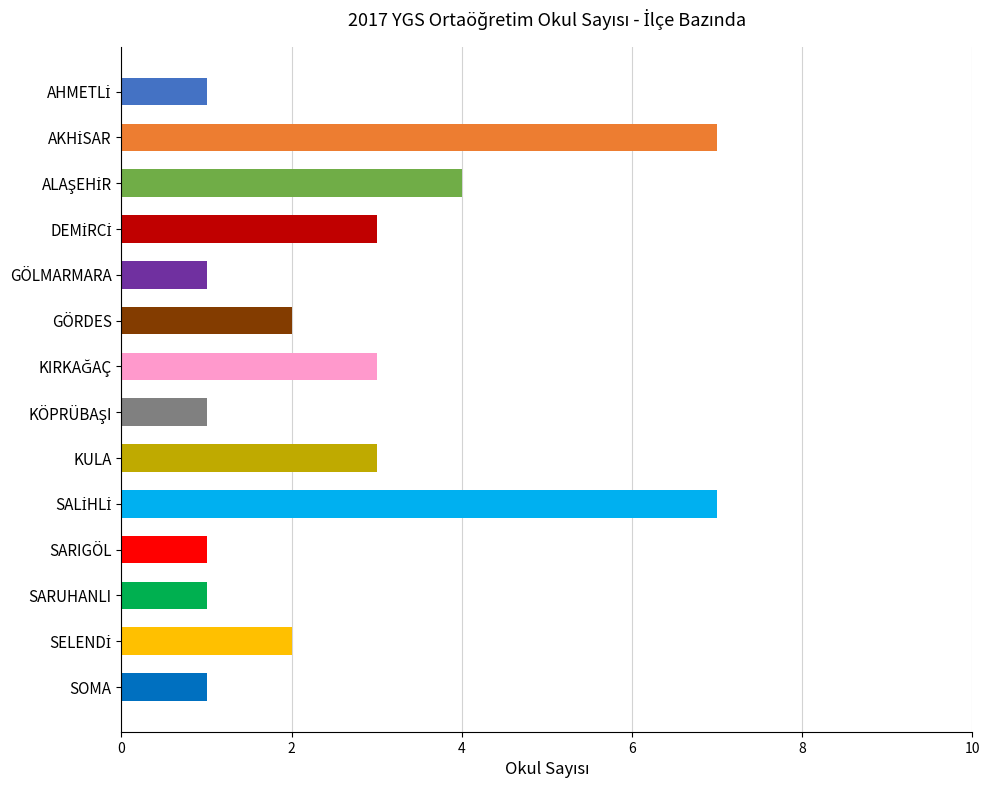

What is the greatest value displayed?

7